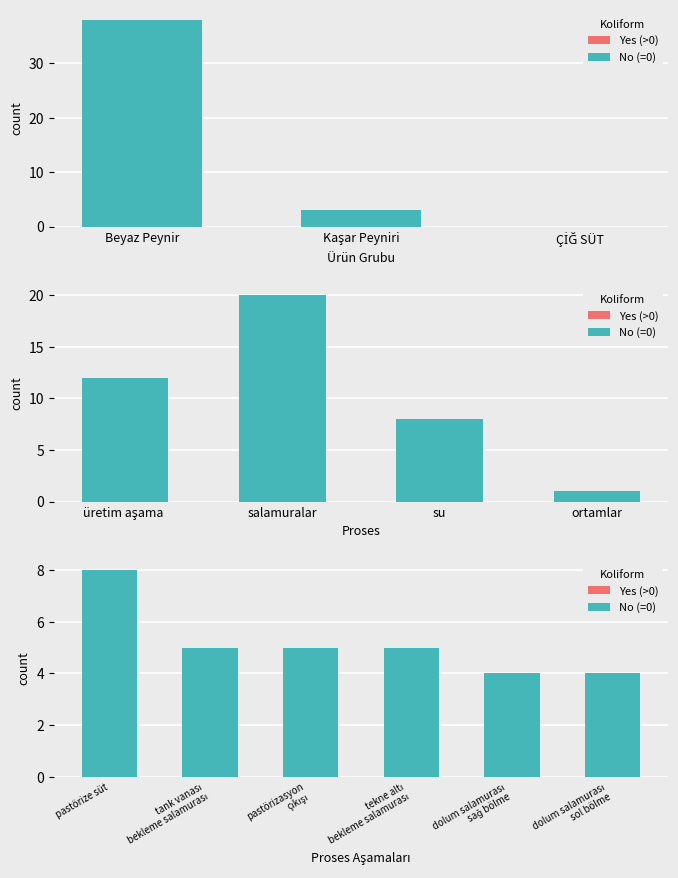

How many No (=0) values are between 4 and 5?

5